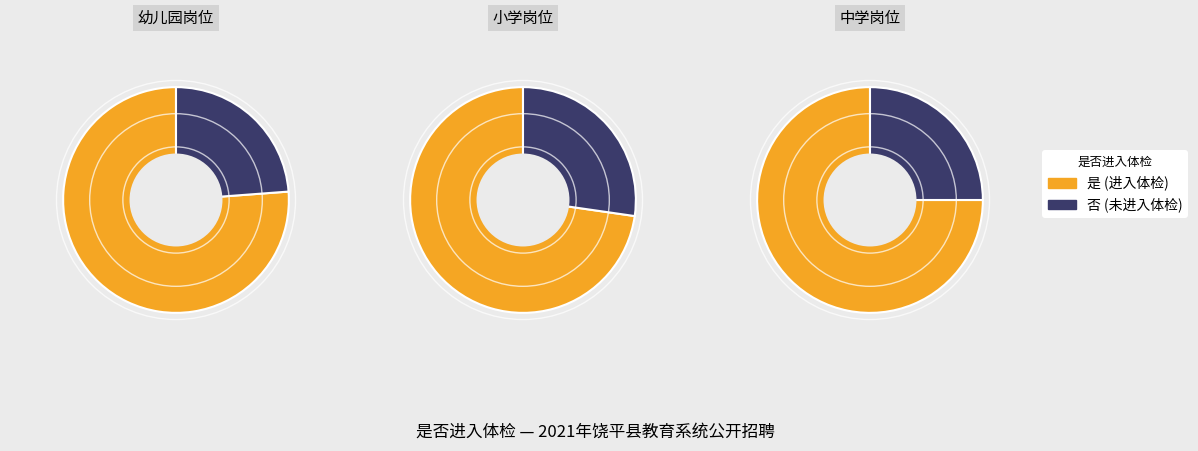

To the nearest percent, what is the average slice percentage?

50%